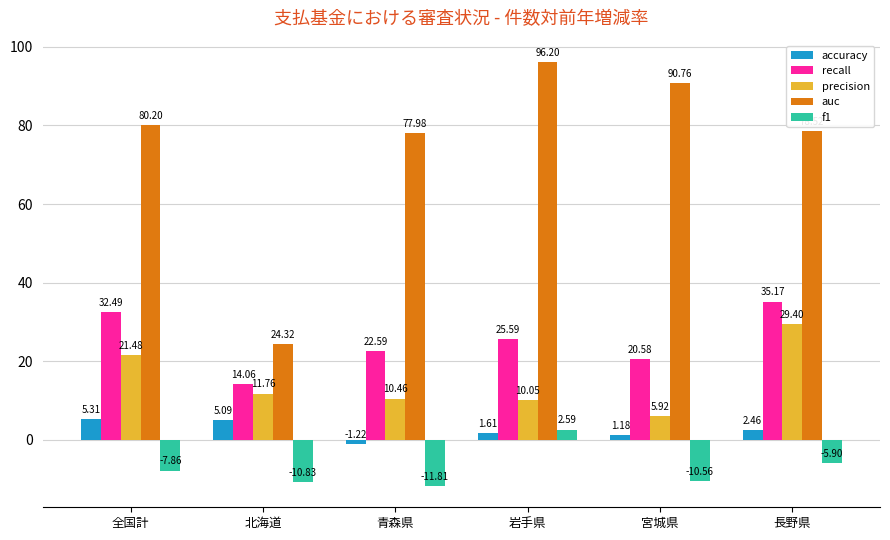

What is the difference between the auc values at 宮城県 and 青森県?

12.8